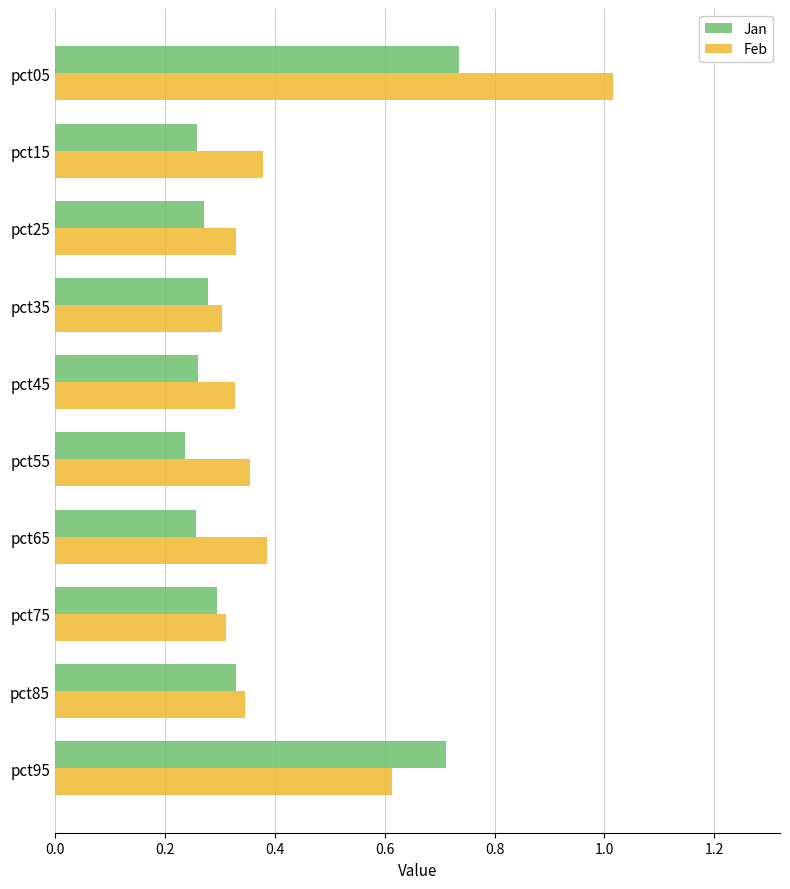

True or false: Feb has a value of 0.2 at pct45.

False